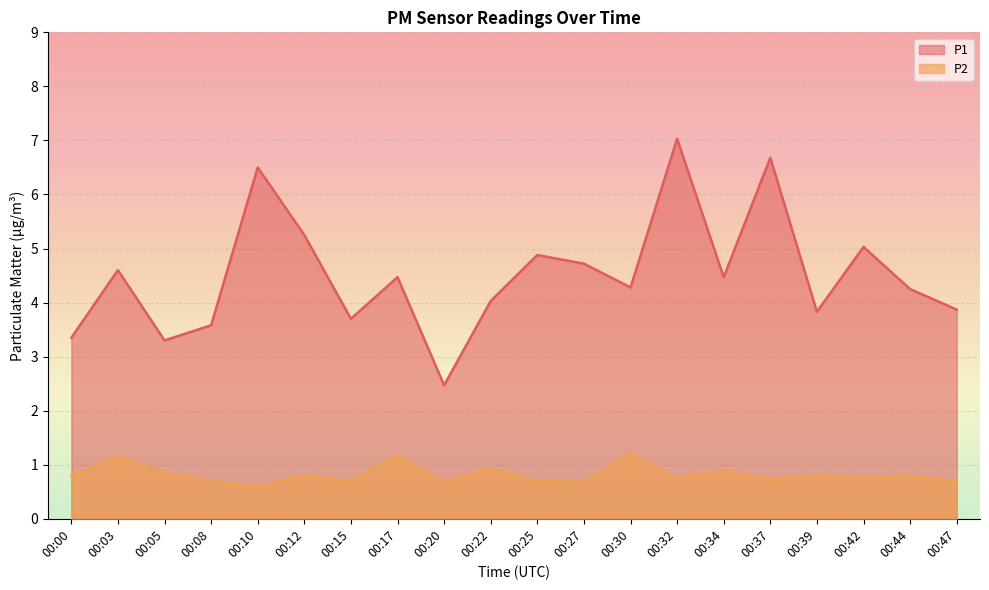

How many values in the P1 series exceed 4?

13